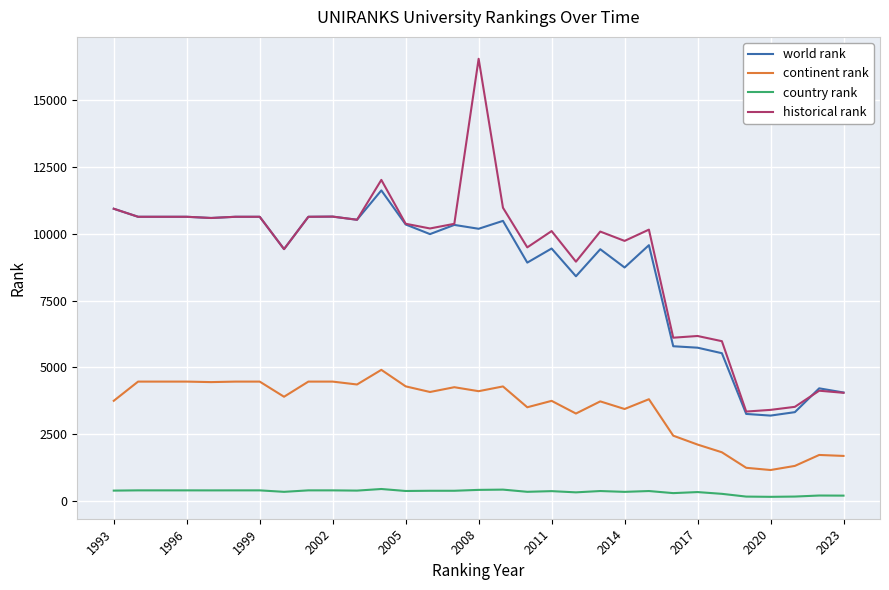

At how many categories does at least one series exceed 1258?

31